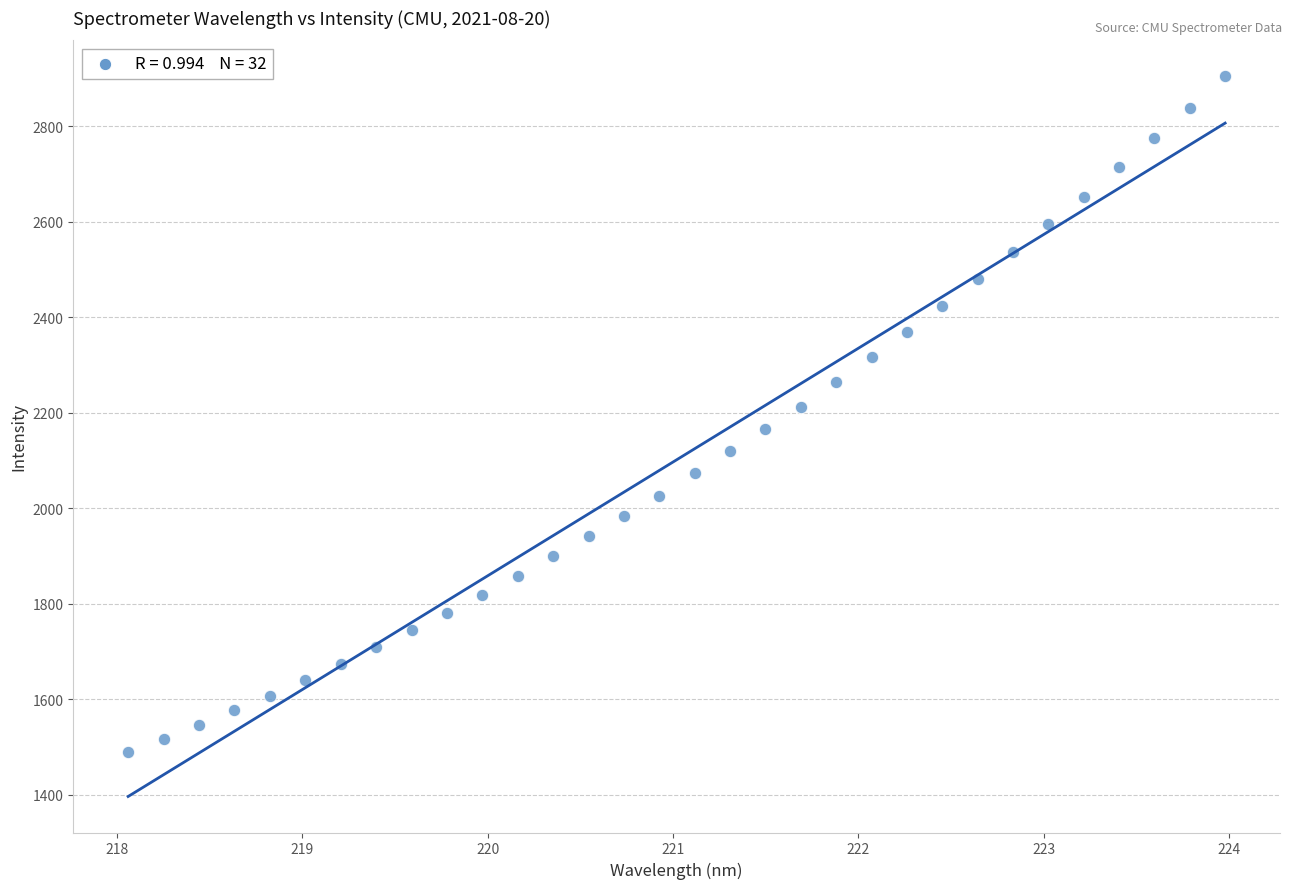

What is the range of X values (max minus min)?

5.9